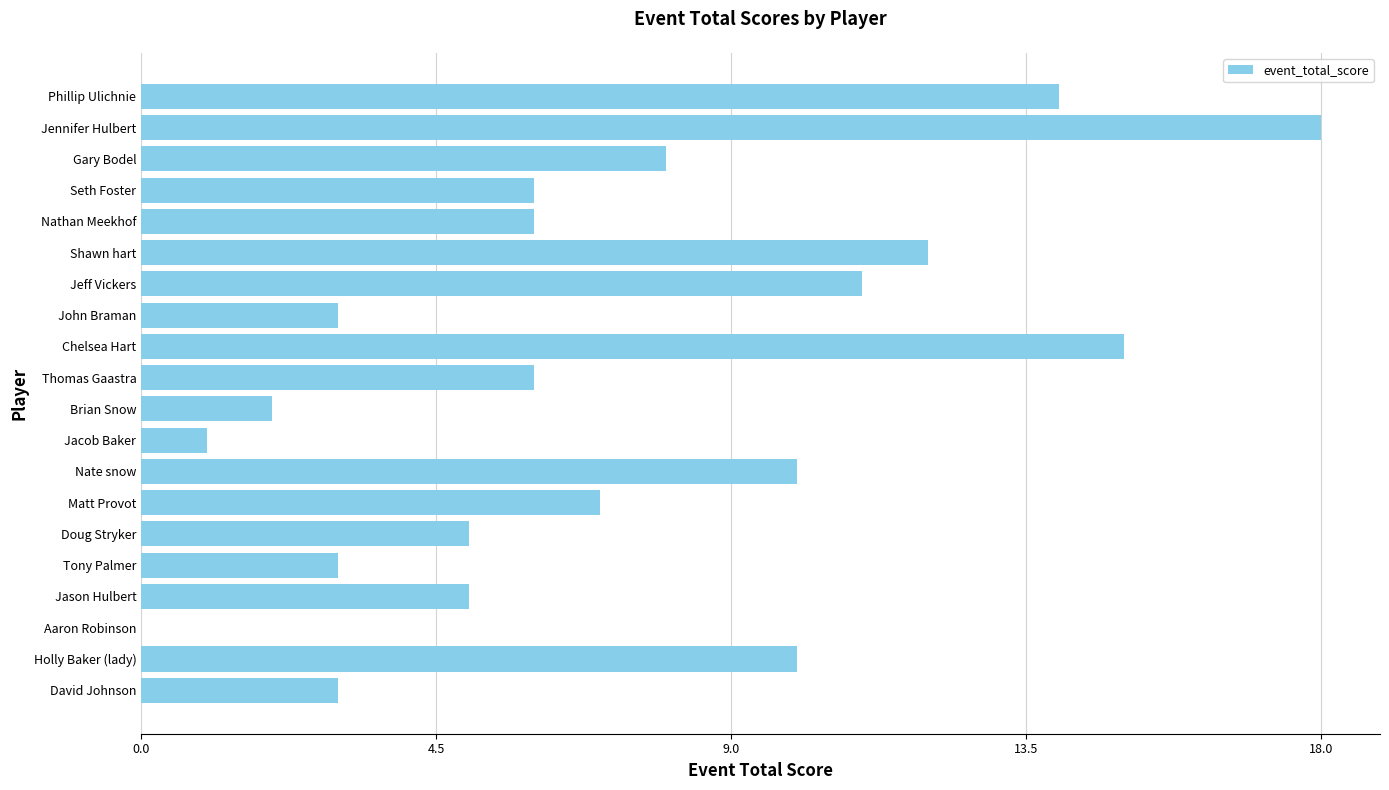

Reading bottom to top, extract all data points from this chart.

David Johnson=3	Holly Baker (lady)=10	Aaron Robinson=0	Jason Hulbert=5	Tony Palmer=3	Doug Stryker=5	Matt Provot=7	Nate snow=10	Jacob Baker=1	Brian Snow=2	Thomas Gaastra=6	Chelsea Hart=15	John Braman=3	Jeff Vickers=11	Shawn hart=12	Nathan Meekhof=6	Seth Foster=6	Gary Bodel=8	Jennifer Hulbert=18	Phillip Ulichnie=14